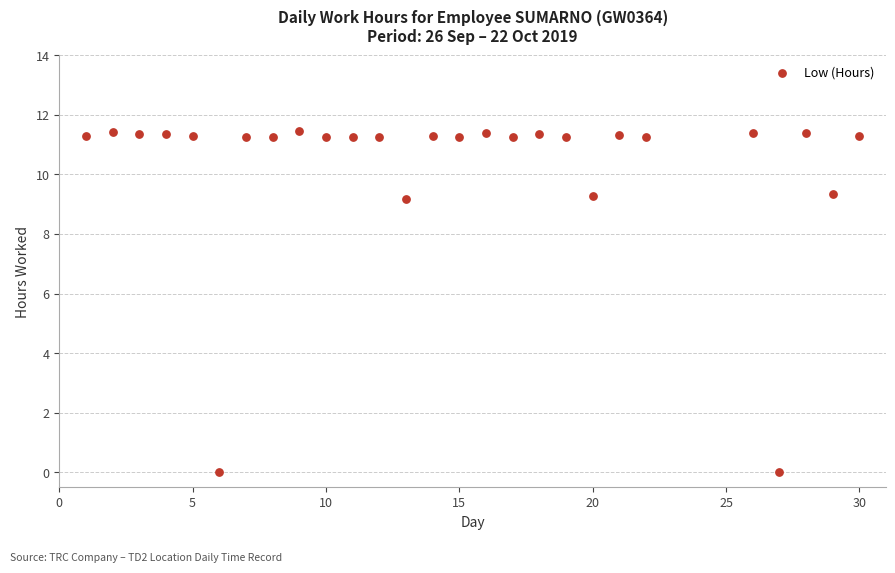

What is the range of X values (max minus min)?

29.0